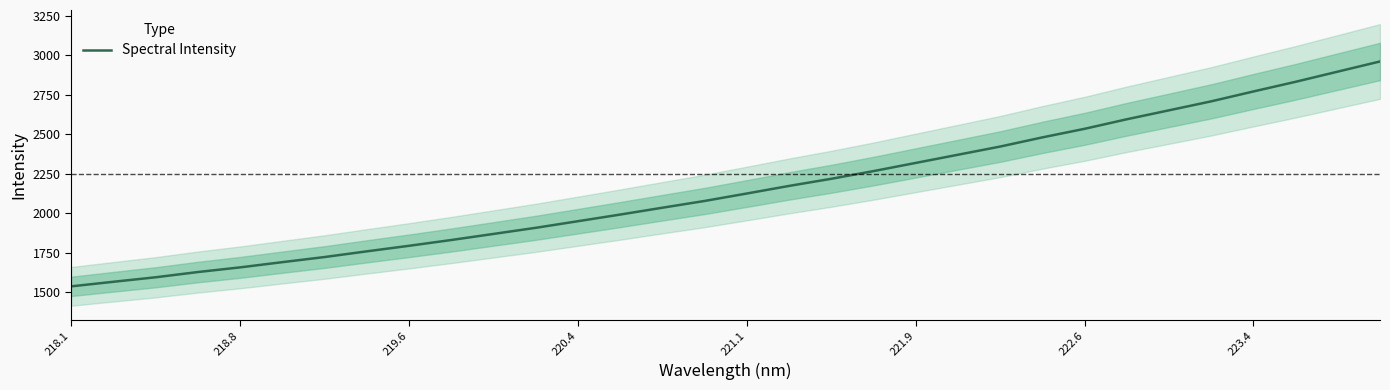

What is the smallest value displayed?

1535.9